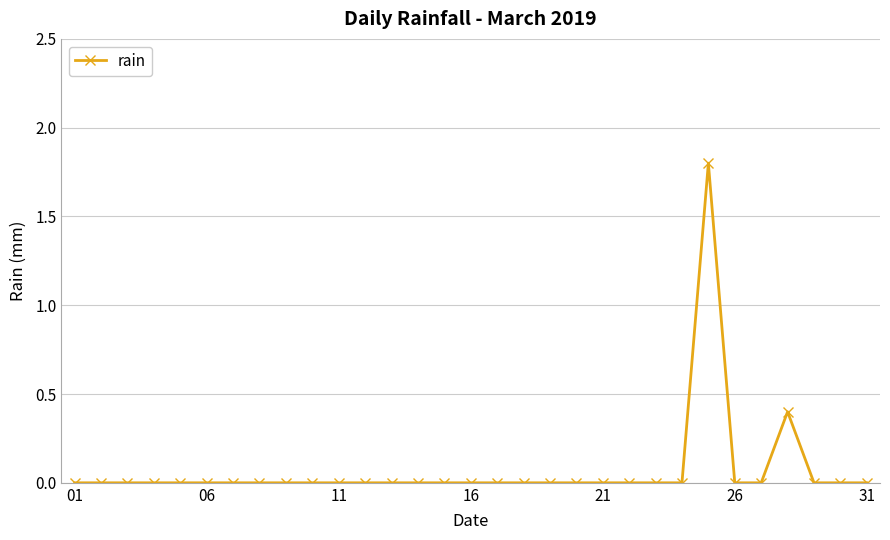

True or false: there are more than 0 points higher than both neighbors.

True